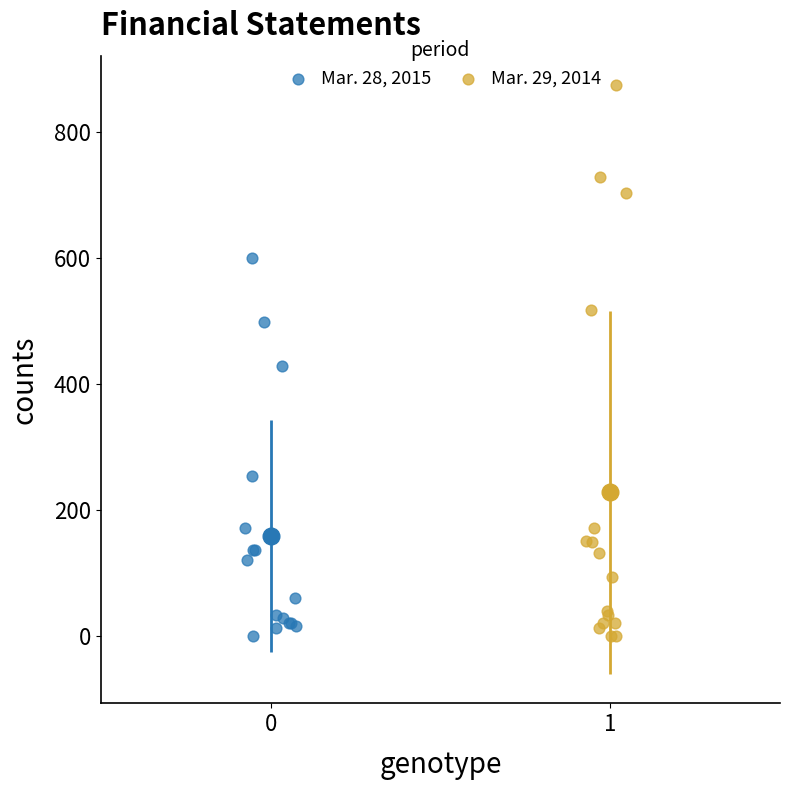

Which series has the widest spread of Y values?

Mar. 29, 2014